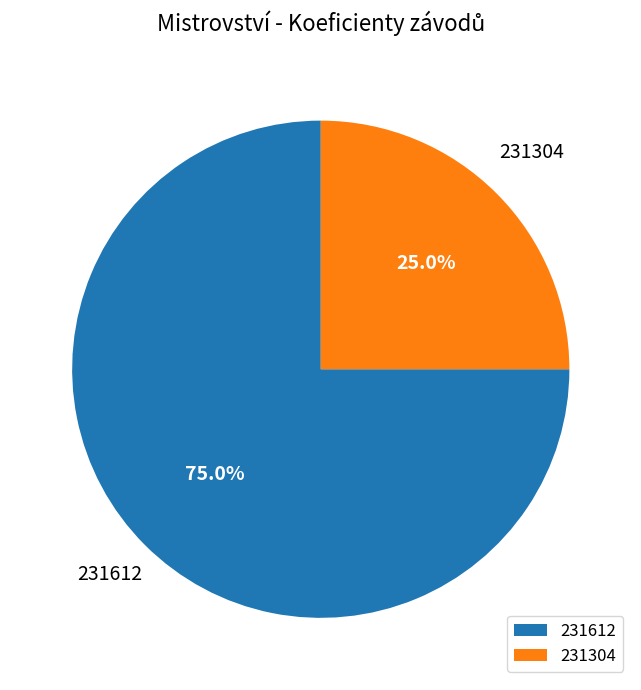

How many slices are in this pie chart?

2